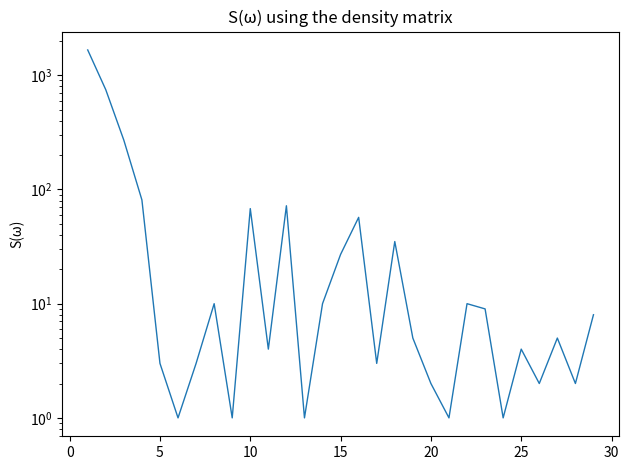

True or false: the data has more than 1 interior local peaks.

True